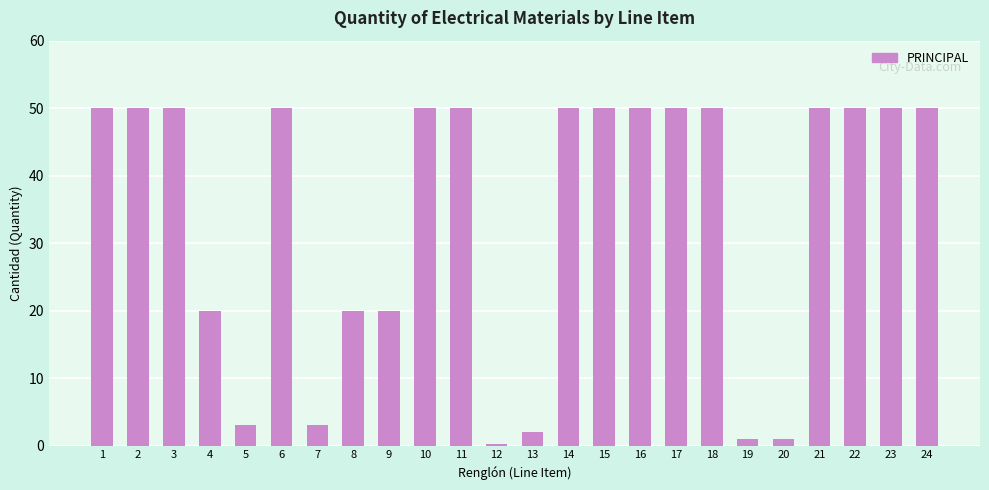

What is the difference between the second highest and minimum values?

49.8